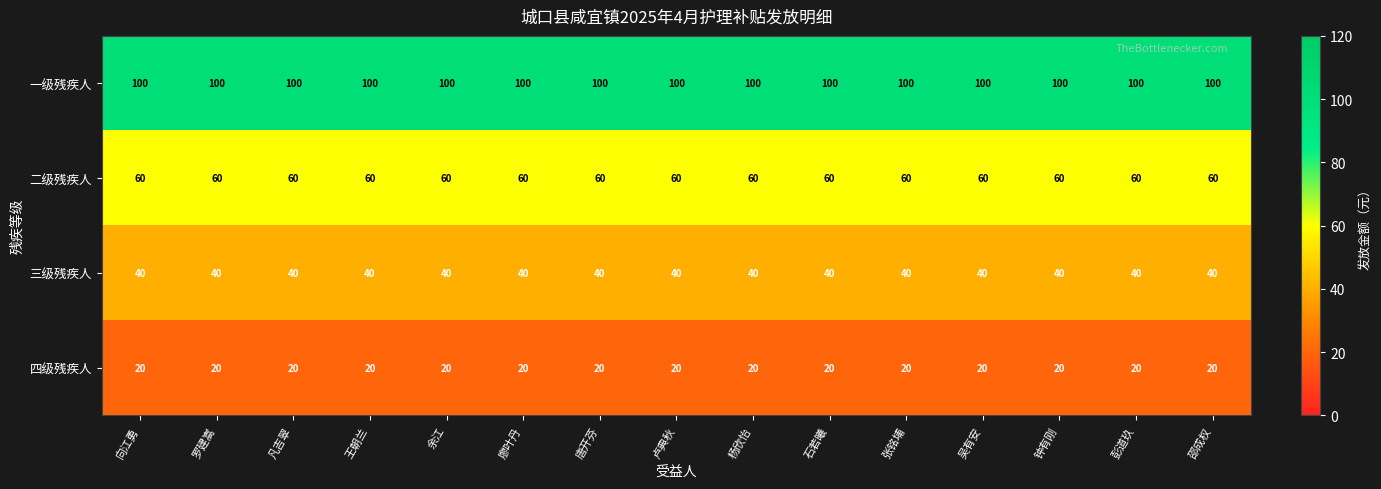

What is the approximate value of 一级残疾人 at 邵成权?

100